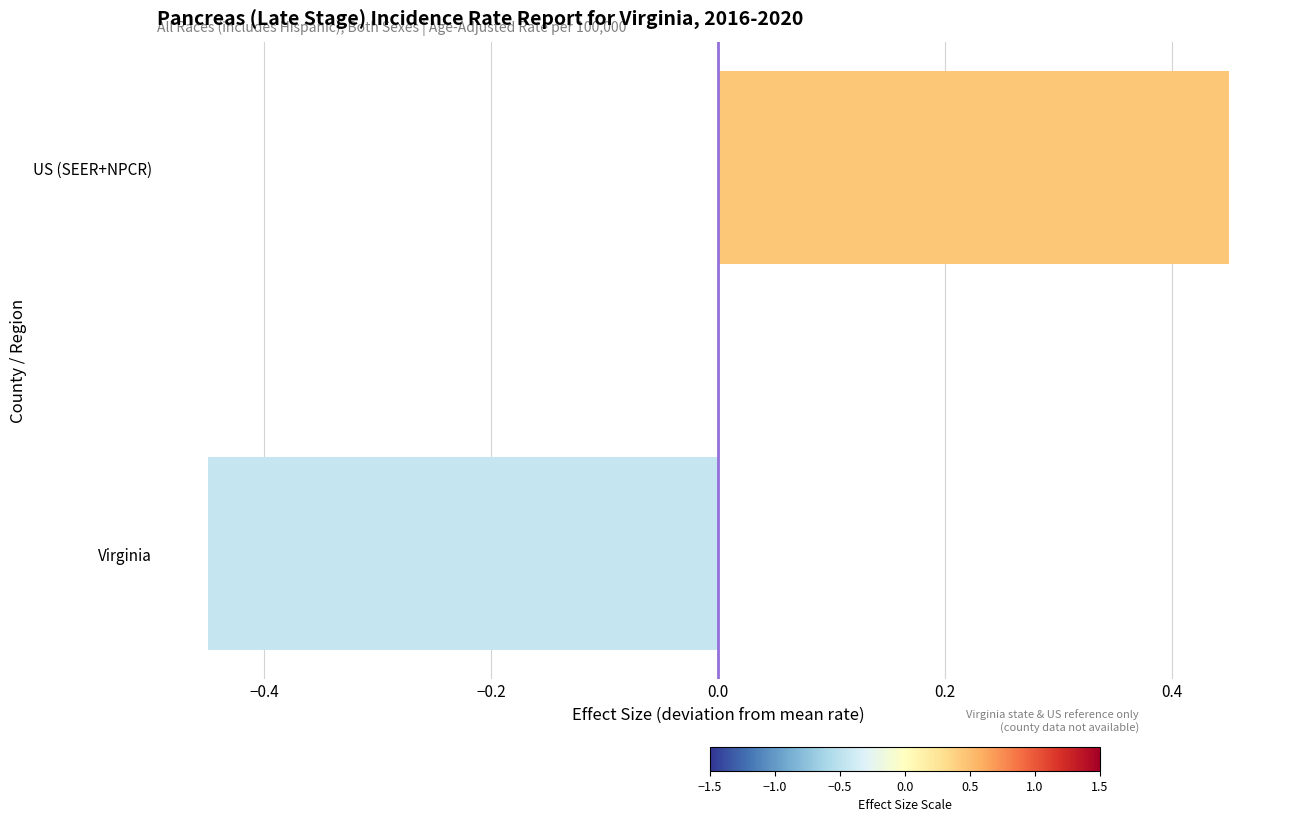

The chart shows a value of -0.2 at Virginia. True or false?

False